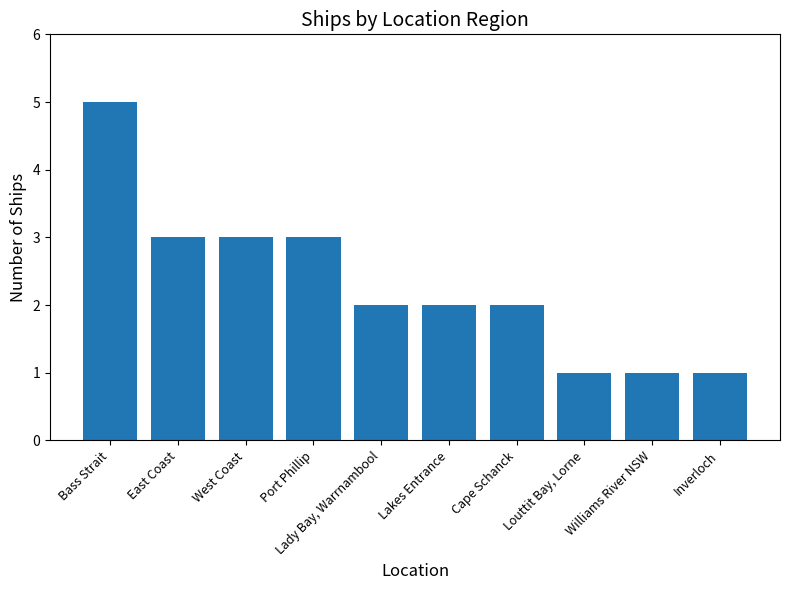

Is it true that the value at Louttit Bay, Lorne is 2?

False